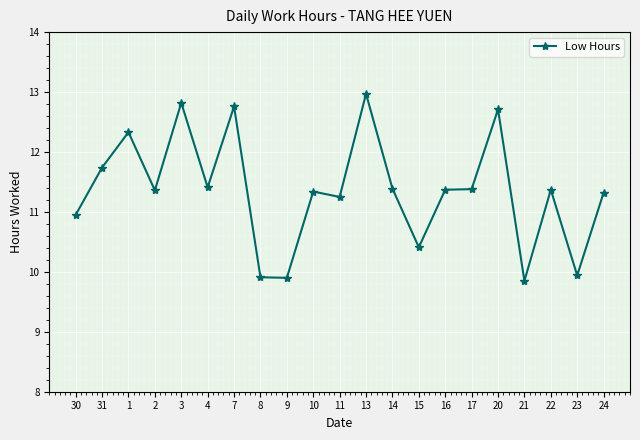

What is the label of the 9th point from the right?

14